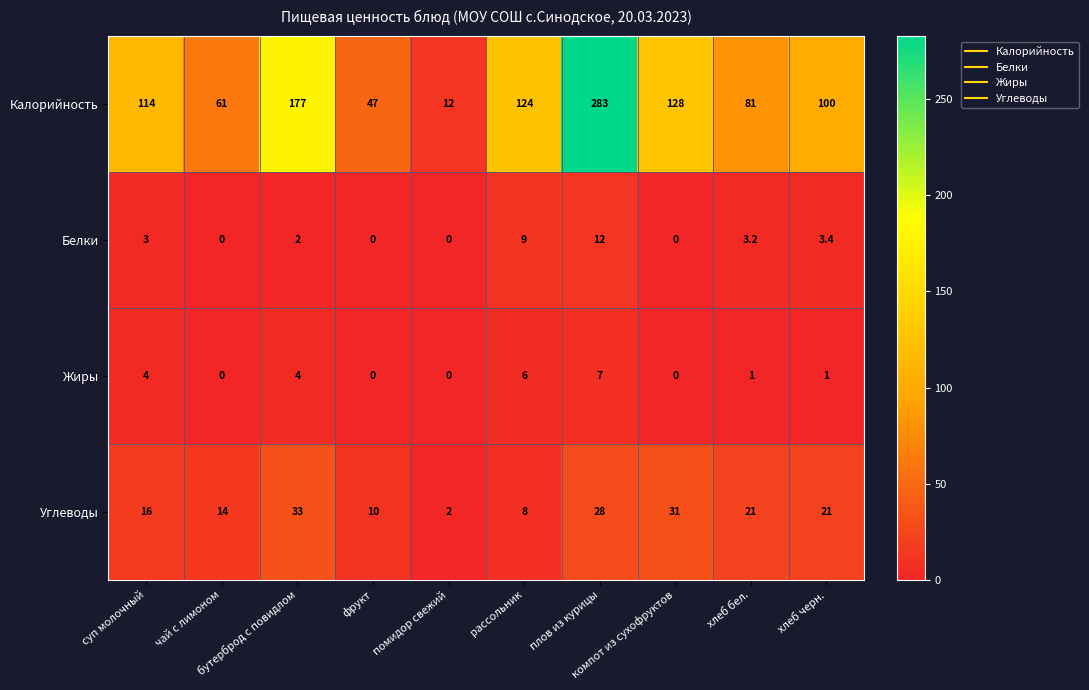

How many data points in Калорийность are less than 114?

5